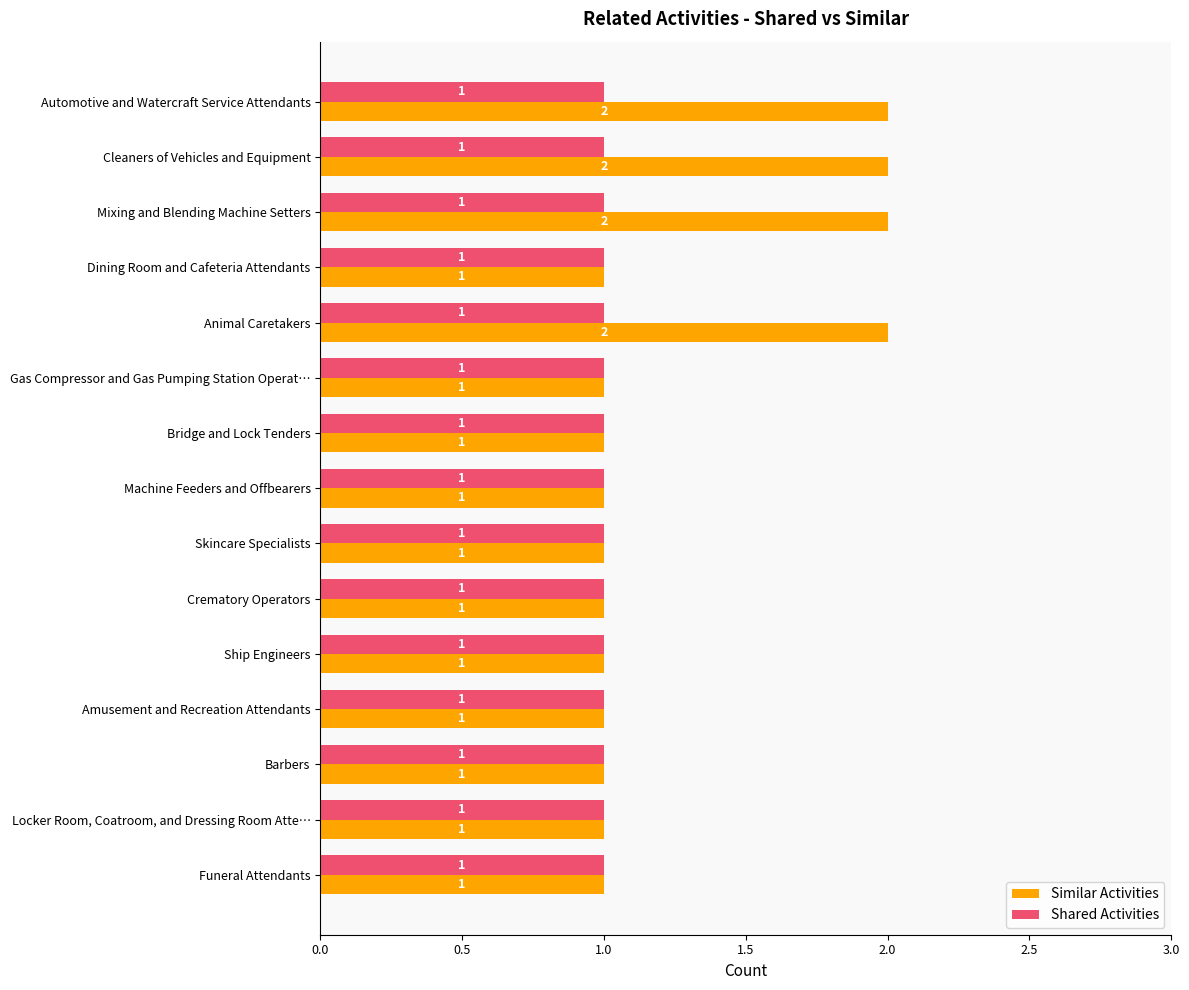

The value of Similar Activities at Automotive and Watercraft Service Attendants is 1. True or false?

False